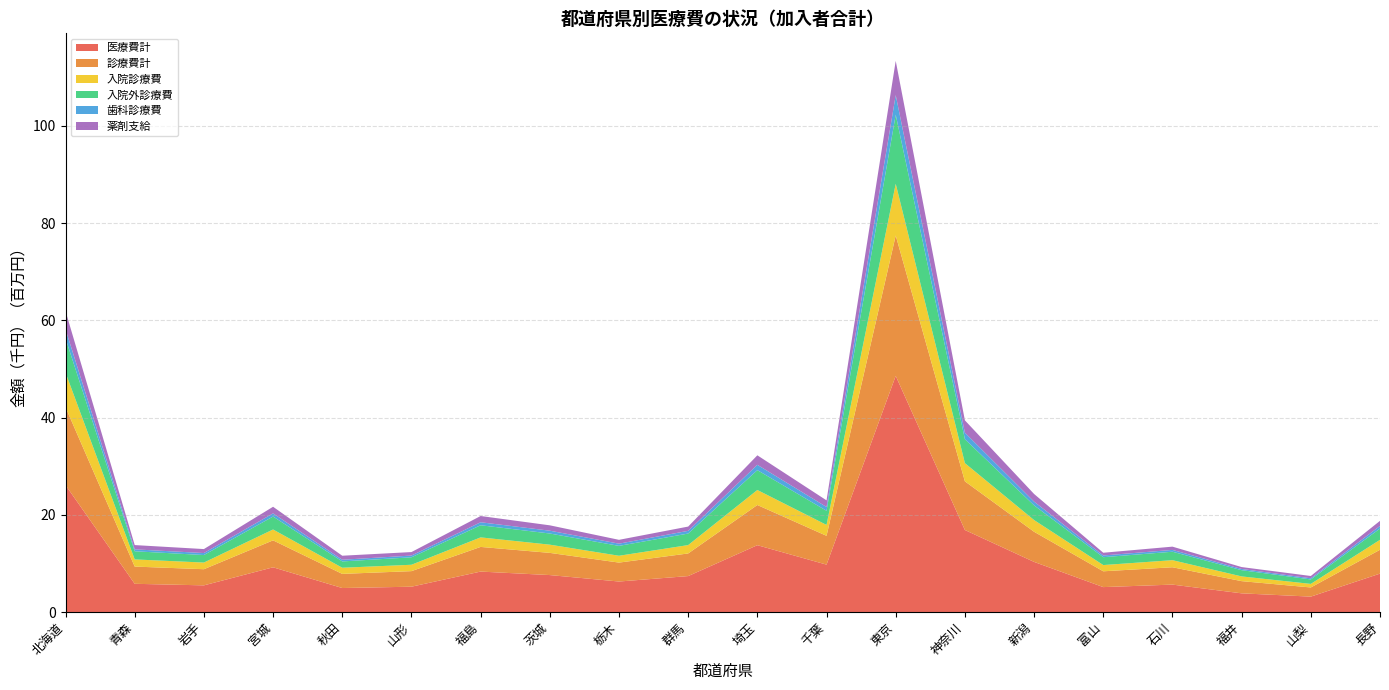

Reading left to right, transcribe all the data shown in this chart.

医療費計: 北海道=26100821.8	青森=5802126.6	岩手=5481349.3	宮城=9195112.2	秋田=4933701.7	山形=5204303.6	福島=8316218.1	茨城=7598614.6	栃木=6270036.1	群馬=7389962.8	埼玉=13743254.7	千葉=9744595.1	東京=48560825.4	神奈川=16865303.3	新潟=10305389.2	富山=5123173.8	石川=5637490.9	福井=3841335.5	山梨=3165450.0	長野=7896235.8
診療費計: 北海道=16022131.8	青森=3541887.4	岩手=3322448.7	宮城=5544525.9	秋田=2907762.7	山形=3202868.7	福島=5071556.1	茨城=4563456.5	栃木=3893862.8	群馬=4653492.2	埼玉=8266397.6	千葉=5927401.5	東京=28870657.1	神奈川=10007963.6	新潟=6198768.8	富山=3251337.0	石川=3567615.0	福井=2508405.0	山梨=1885128.1	長野=4902968.7
入院診療費: 北海道=7116029.2	青森=1473125.3	岩手=1367141.5	宮城=2232472.6	秋田=1263332.0	山形=1310350.3	福島=1960173.1	茨城=1689073.3	栃木=1405040.6	群馬=1720329.3	埼玉=3085628.5	千葉=2238098.3	東京=10631410.6	神奈川=3745217.4	新潟=2406906.2	富山=1281215.0	石川=1455265.4	福井=970940.0	山梨=730700.6	長野=2045897.1
入院外診療費: 北海道=7028562.4	青森=1677323.6	岩手=1545875.3	宮城=2664206.9	秋田=1299625.9	山形=1532493.9	福島=2494321.5	茨城=2296148.6	栃木=2032972.4	群馬=2374515.9	埼玉=4082376.5	千葉=2910470.7	東京=14200278.0	神奈川=4920777.0	新潟=3022483.7	富山=1620102.8	石川=1737108.7	福井=1283777.1	山梨=920829.6	長野=2316731.9
歯科診療費: 北海道=1877540.1	青森=391438.5	岩手=409432.0	宮城=647846.4	秋田=344804.7	山形=360024.6	福島=617061.5	茨城=578234.7	栃木=455849.8	群馬=558647.1	埼玉=1098392.5	千葉=778832.5	東京=4038968.5	神奈川=1341969.1	新潟=769378.9	富山=350019.2	石川=375240.9	福井=253687.8	山梨=233597.9	長野=540339.7
薬剤支給: 北海道=3740866.3	青森=879238.3	岩手=819469.0	宮城=1360645.2	秋田=827864.8	山形=719895.4	福島=1284939.4	茨城=1103330.4	栃木=786962.2	群馬=874436.8	埼玉=1950716.9	千葉=1362839.6	東京=7043152.2	神奈川=2534240.8	新潟=1572735.0	富山=562985.9	石川=671516.8	福井=386028.9	山梨=472964.1	長野=1048365.6